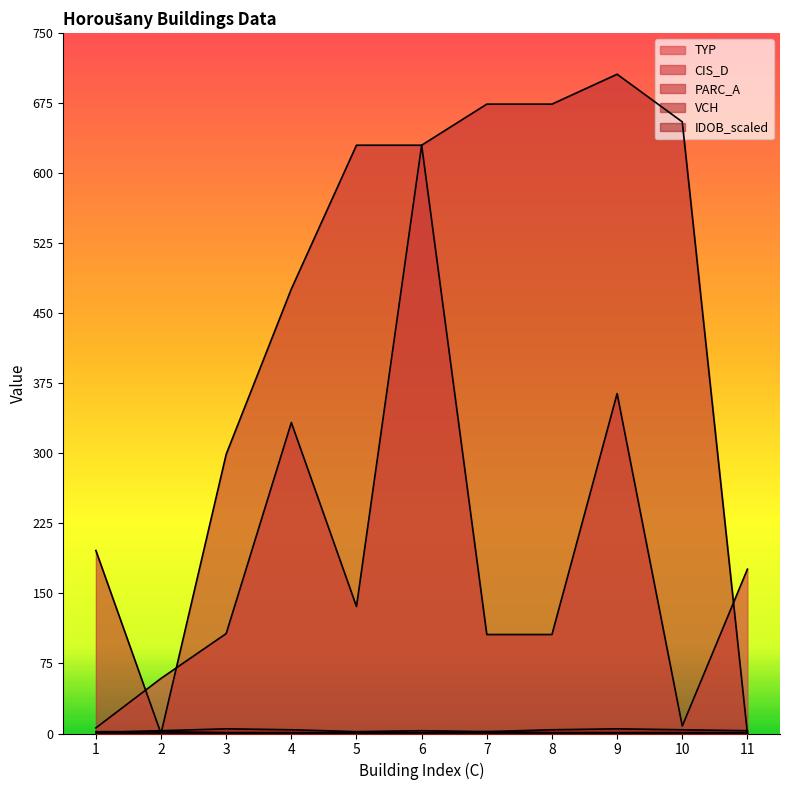

Read the IDOB_scaled value at 6.

3